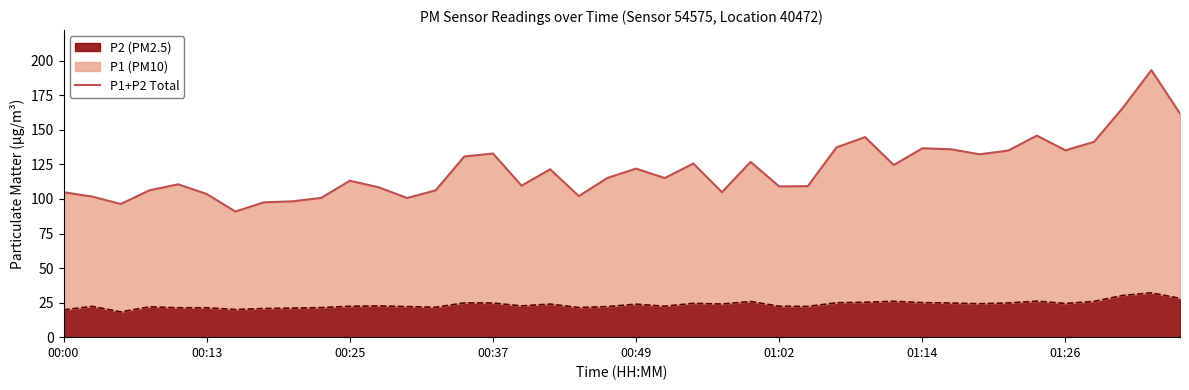

Does the chart have visible grid lines?

No